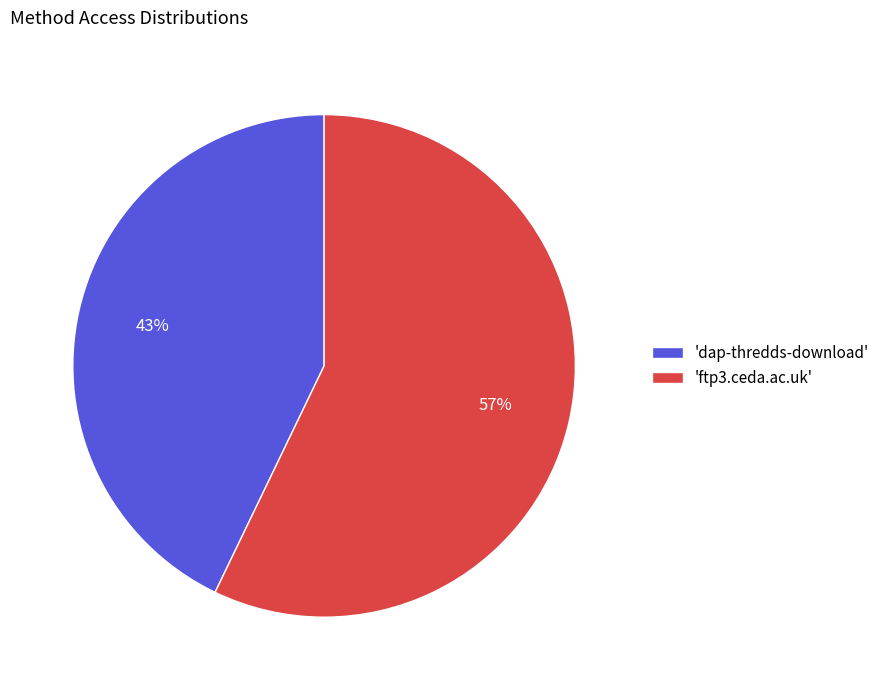

Which category accounts for the majority?

'ftp3.ceda.ac.uk'